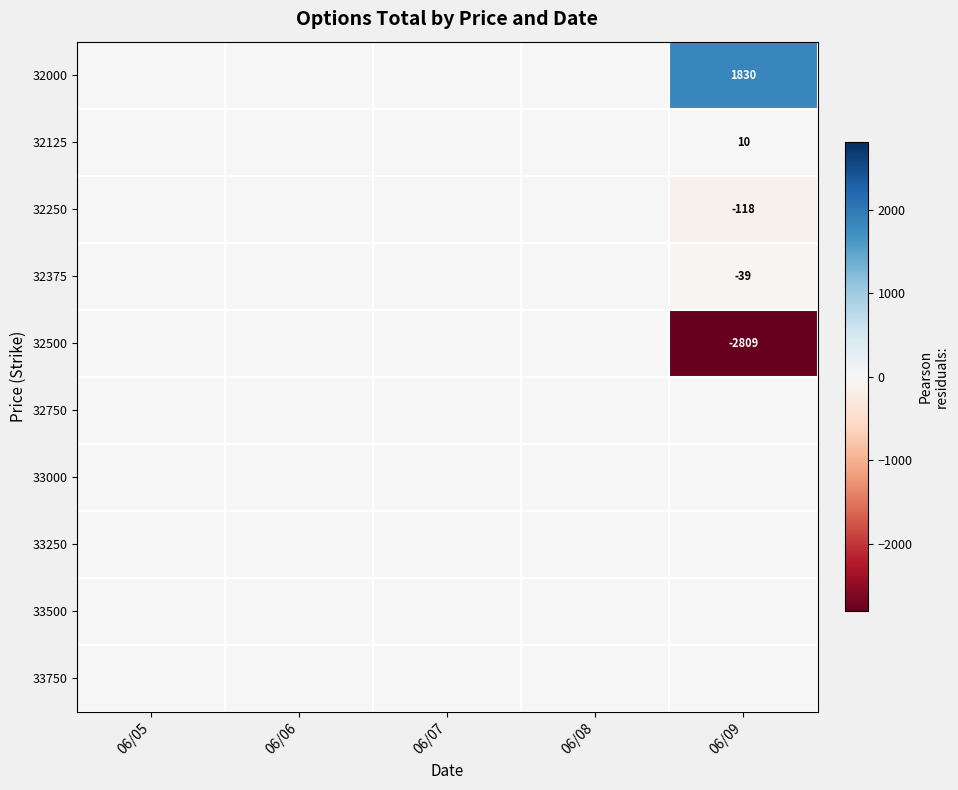

Between 06/08 and 06/07, which is larger?

06/08